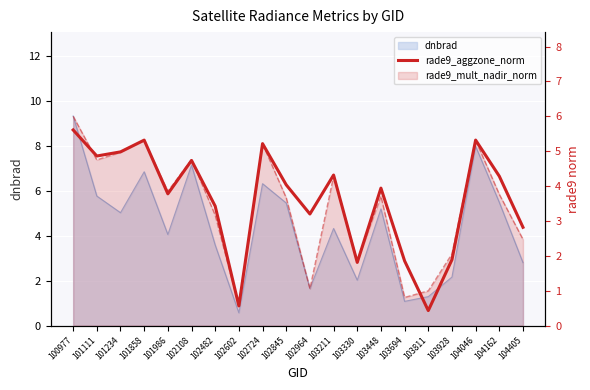

At which category does the chart reach its peak across all series?

100977